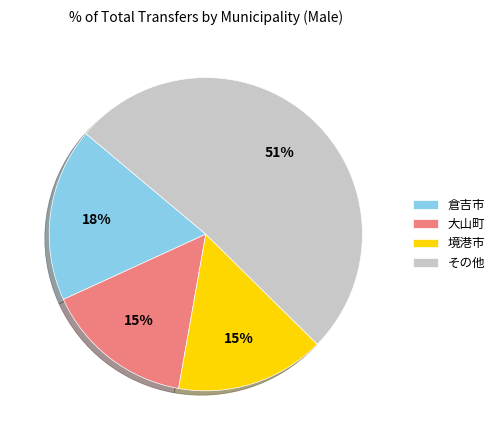

The 境港市 slice represents 15% of the pie. True or false?

True